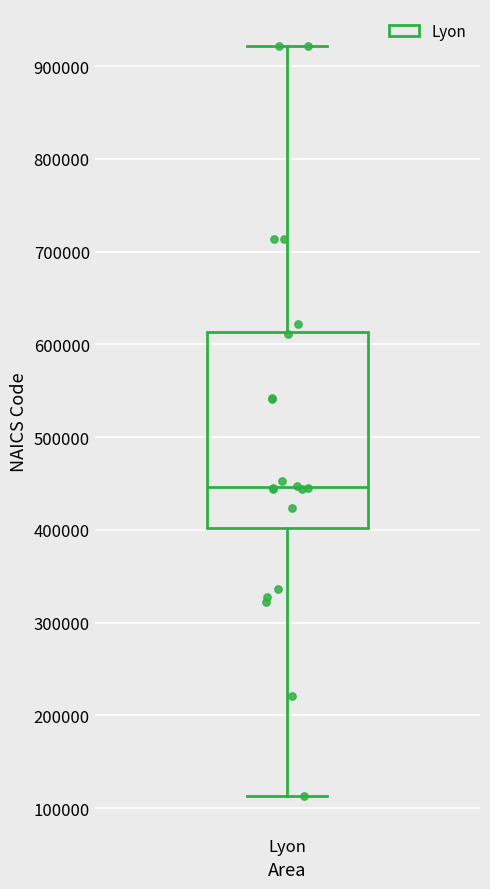

Where does the upper whisker of the box for Lyon end on the y-axis? The values are not printed on the chart, so give them approximately, as read against the axis.

920000